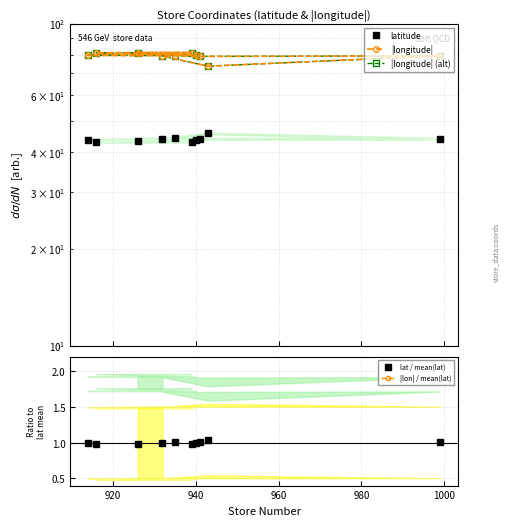

What is the difference between the maximum and minimum values in the lat / mean(lat) series?

0.1